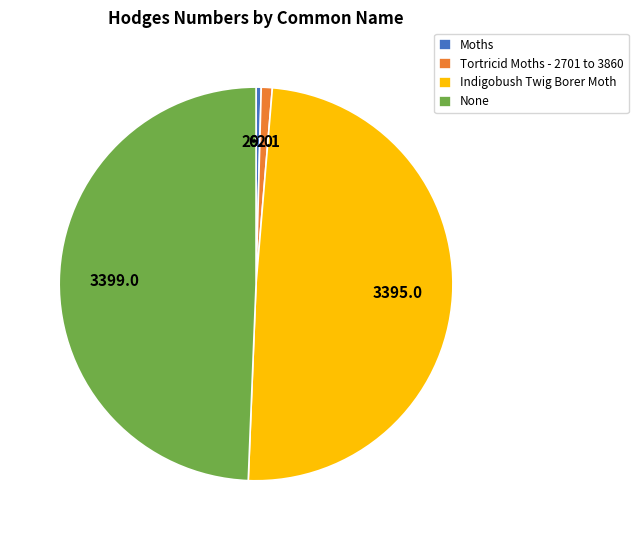

Is there any slice that represents more than half of the pie?

No